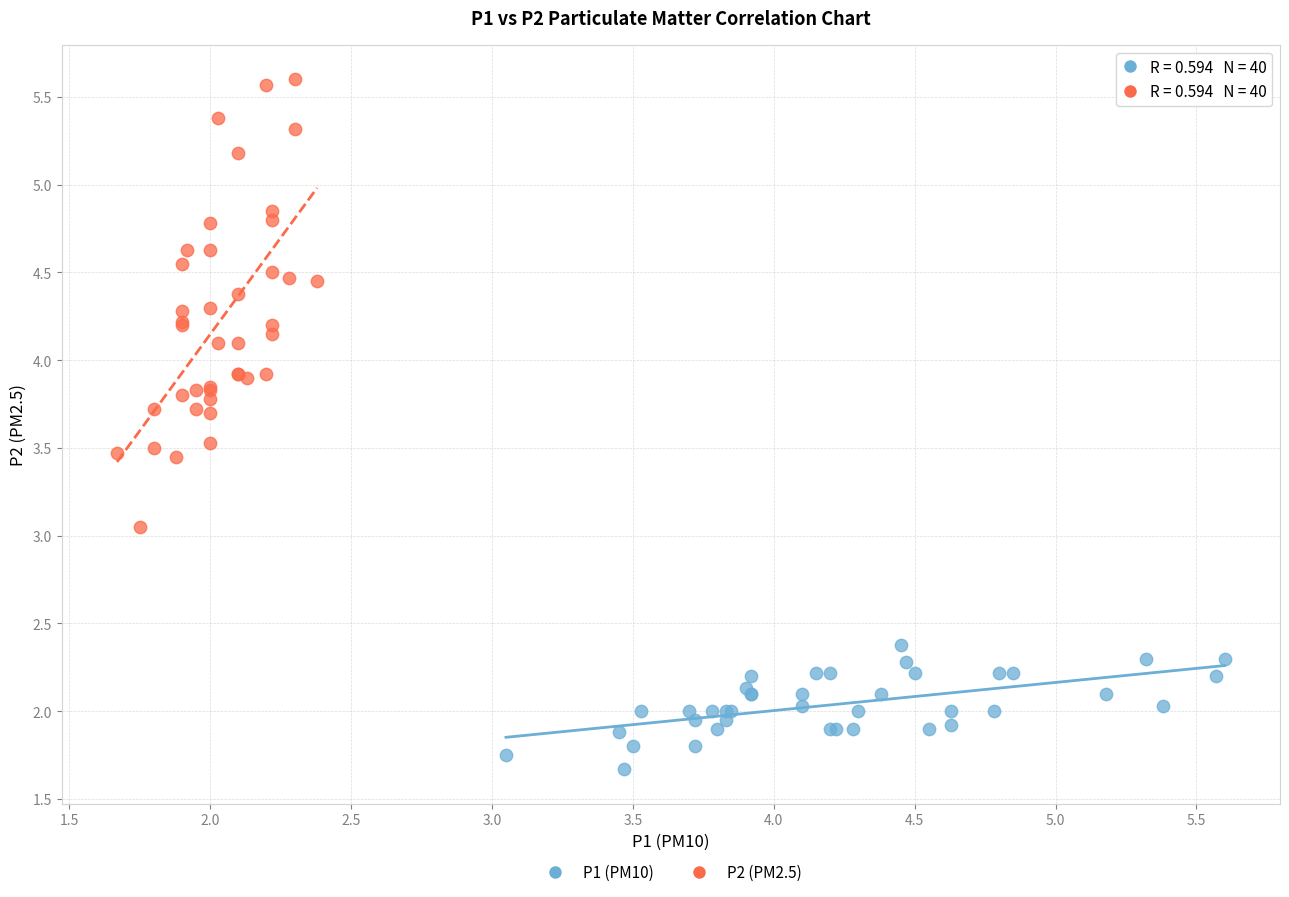

Which series reaches the maximum Y coordinate?

P2 (PM2.5)